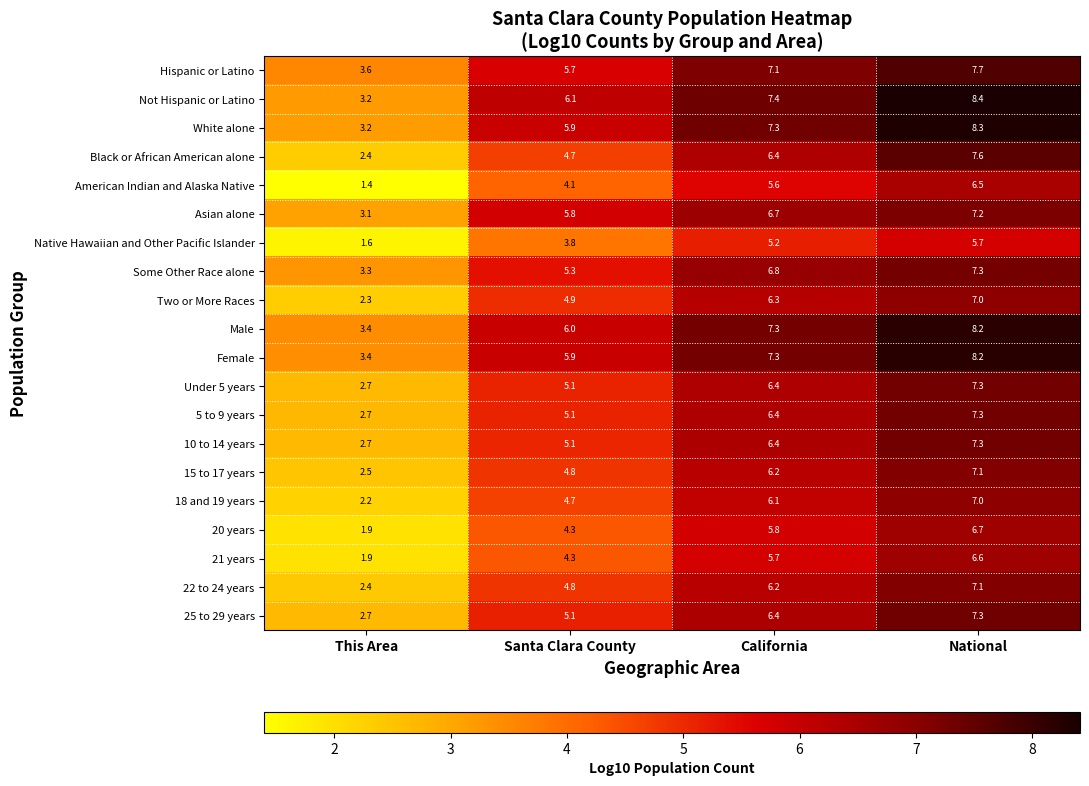

Which category has the lowest value across all series?

This Area